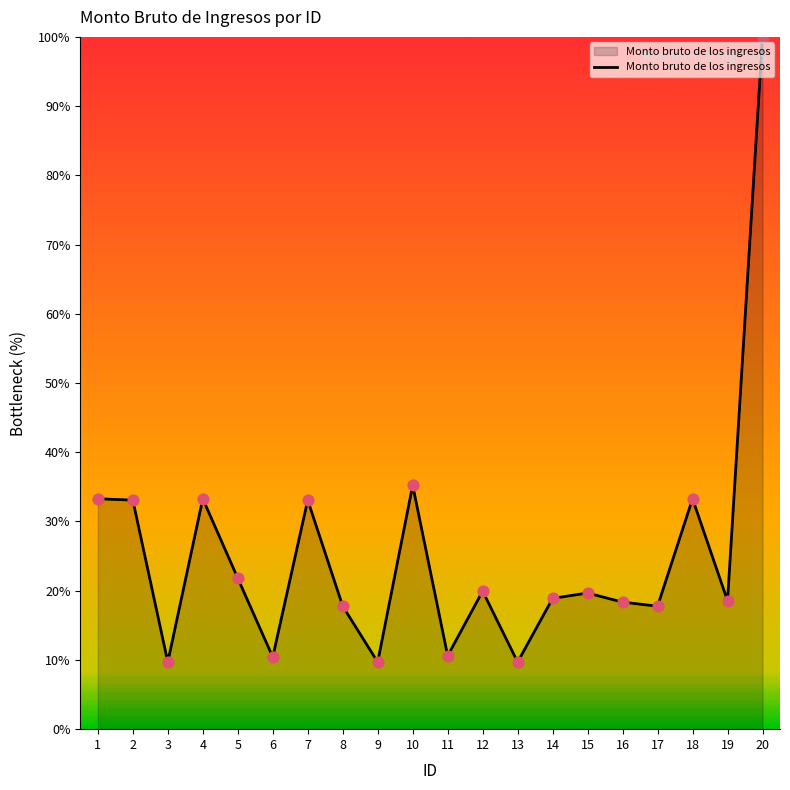

What is the change in value from 4 to 5?

-11.5